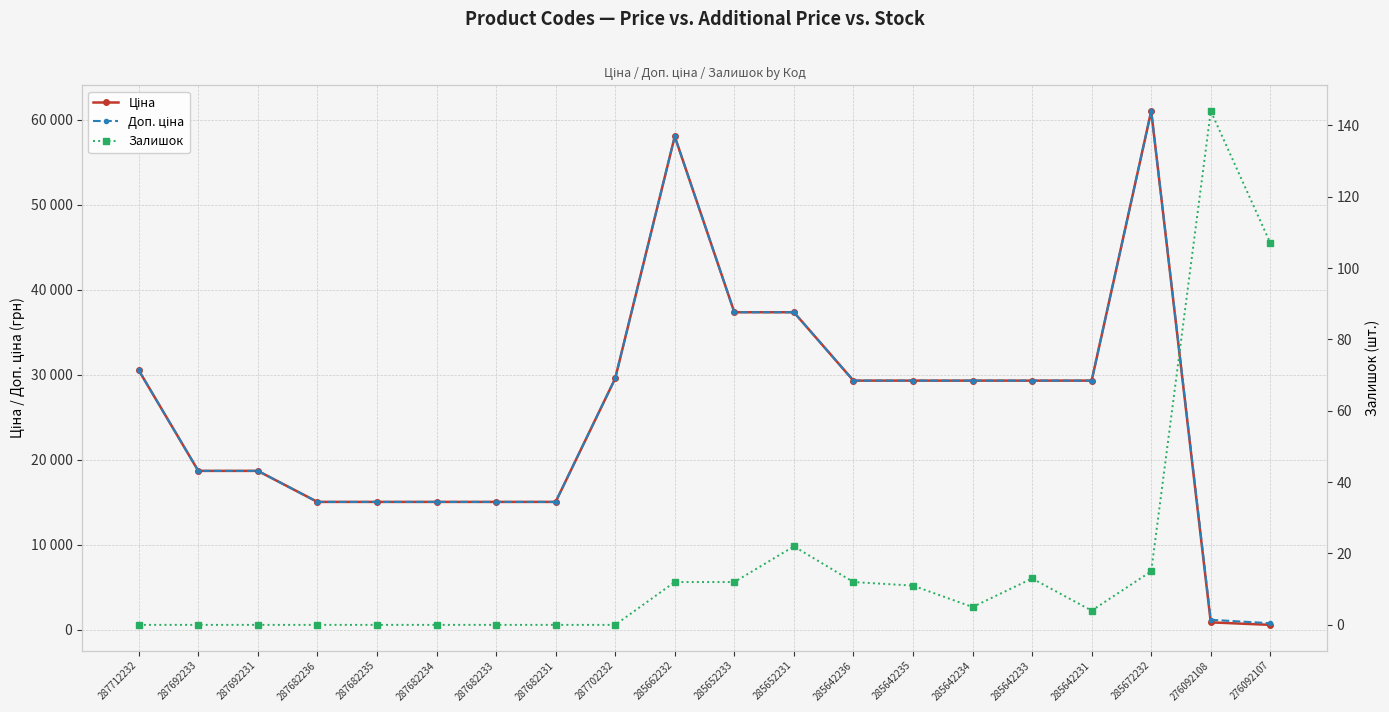

How many values in the Ціна series are below 29294?

9